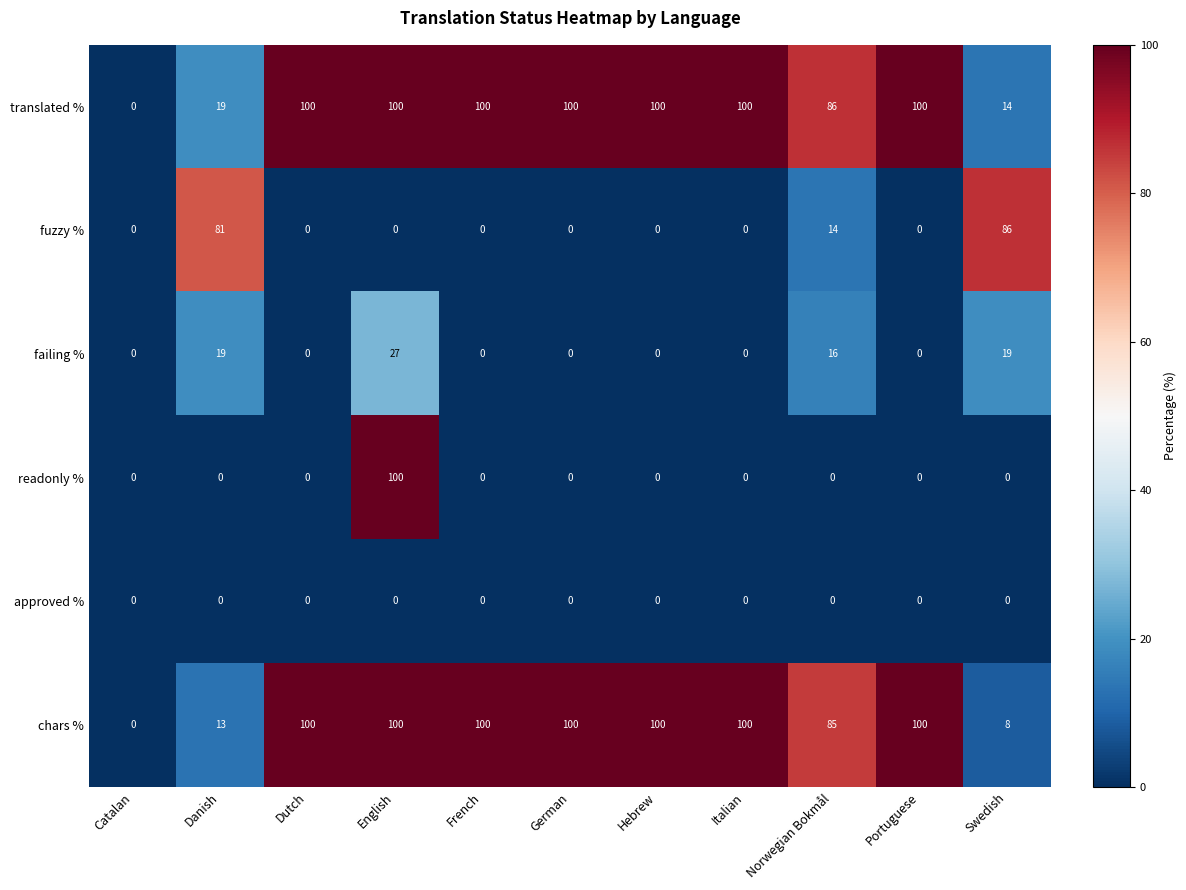

What is the maximum value shown in the chart?

100